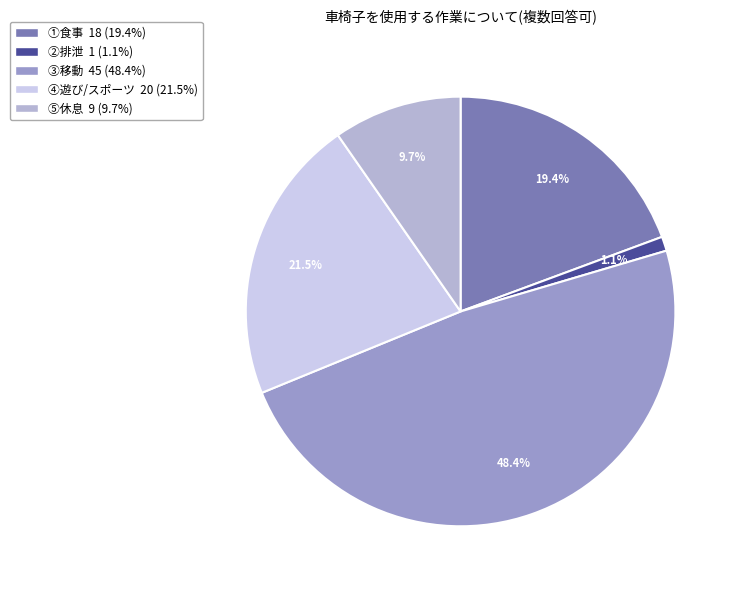

Combined, do ②排泄 and ①食事 account for over 50%?

No